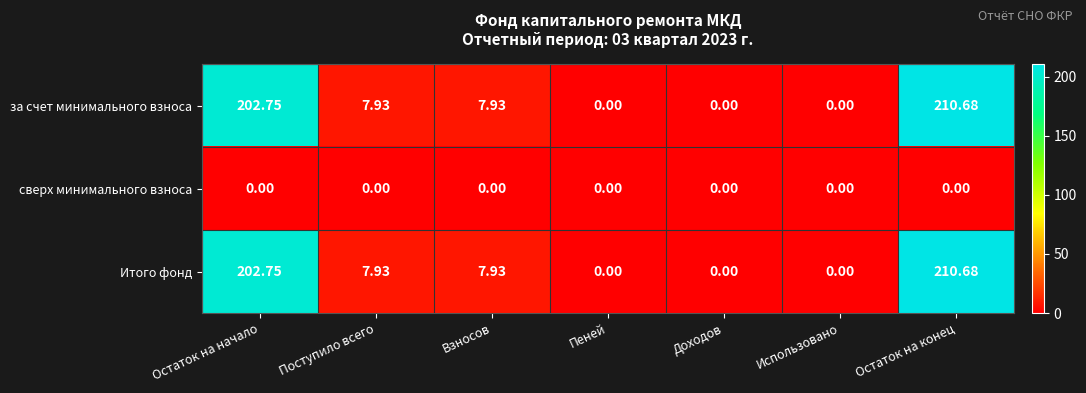

At which label does Итого фонд first exceed 7?

Остаток на начало